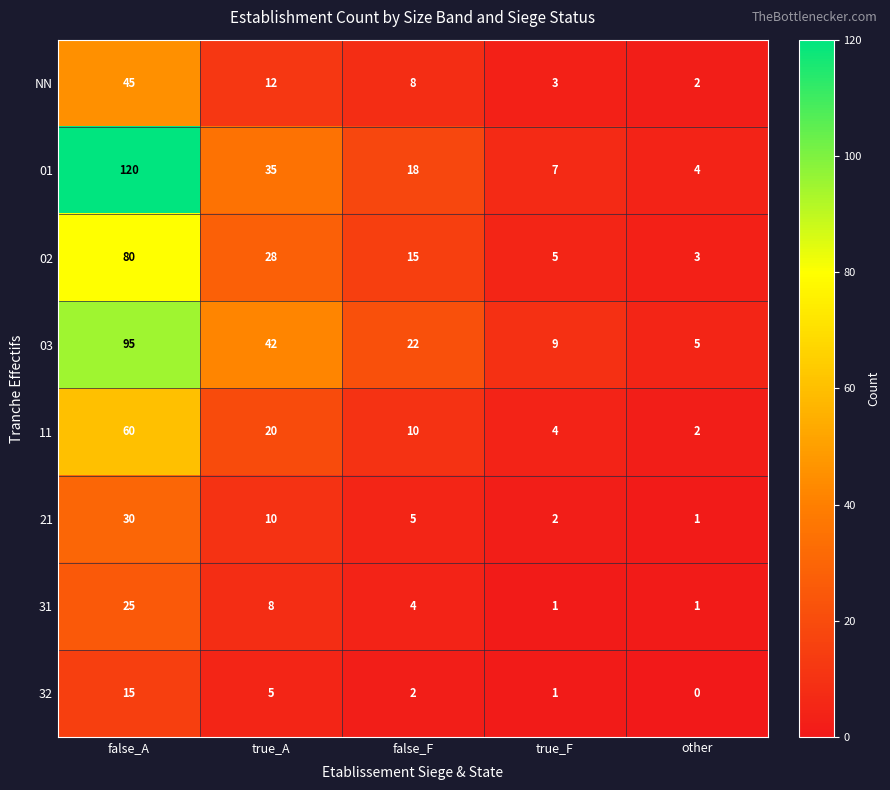

What value does the 01 series have at other?

4